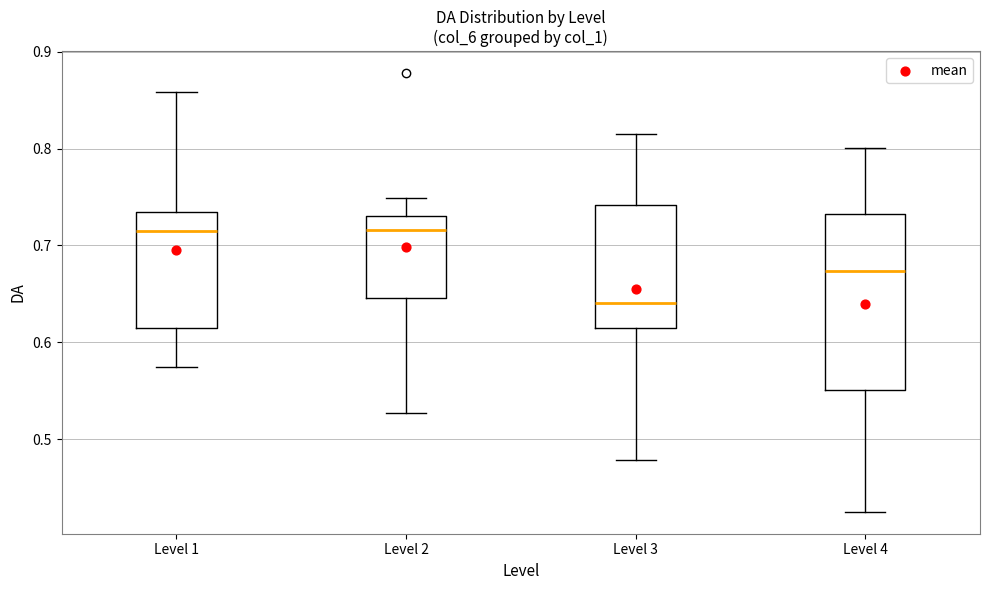

Comparing the boxes themselves (not the whiskers), which one is the tallest?

Level 4